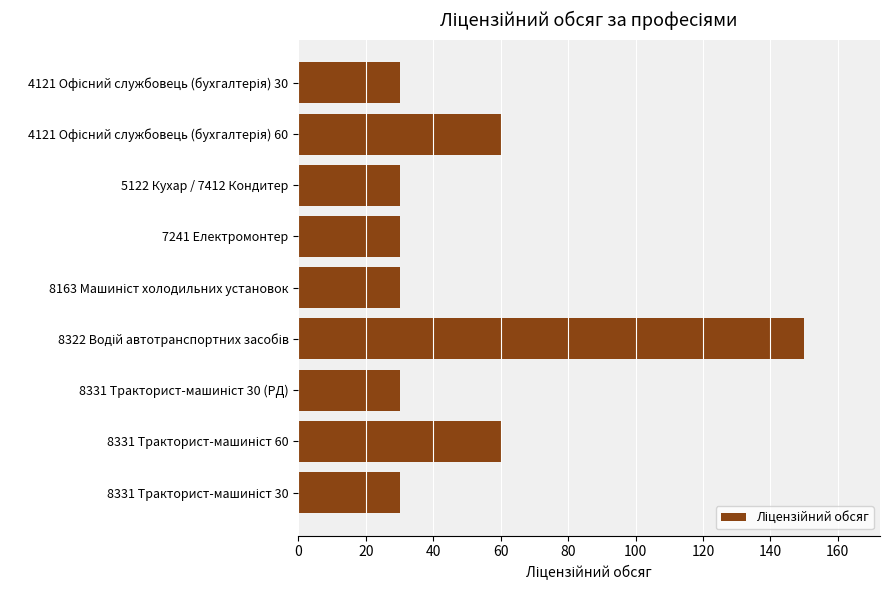

What is the sum of all values?

450